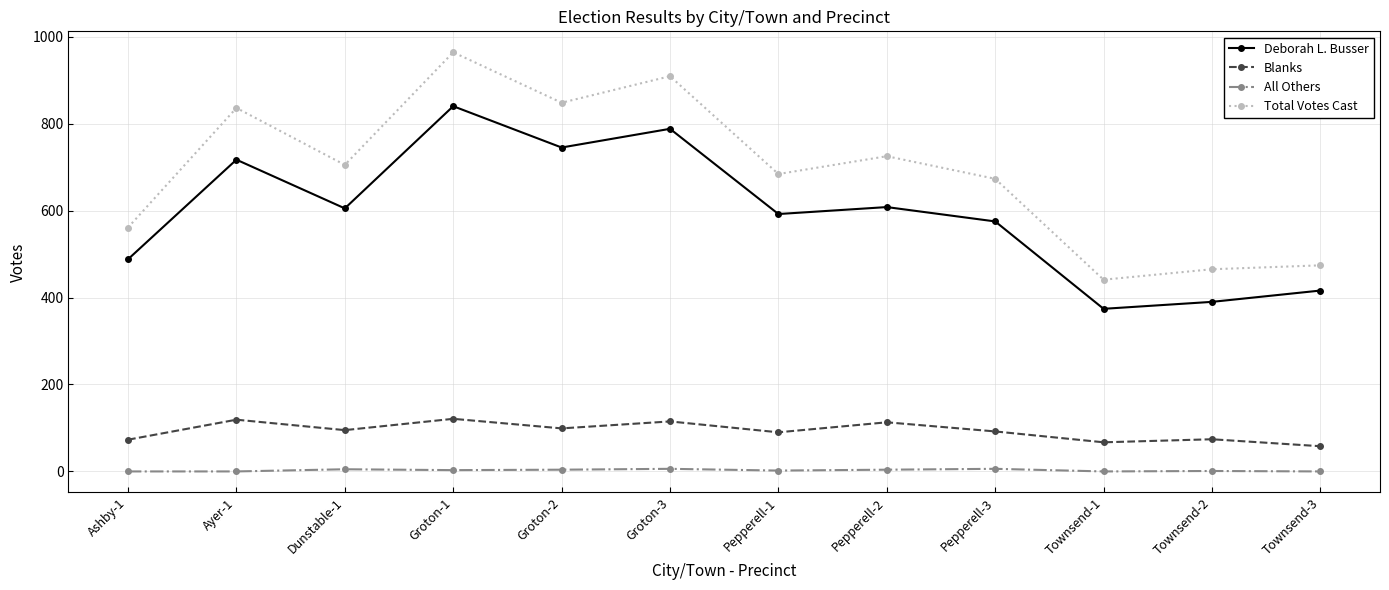

What position from the left is Dunstable-1?

3